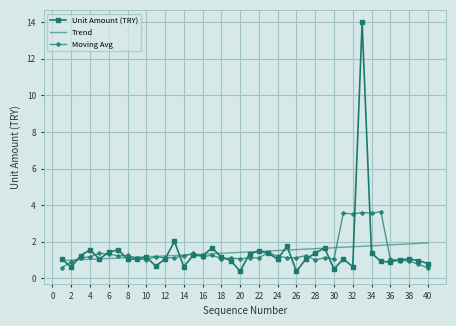

What is the ratio of the value at 33 to the value at 16?

11.3